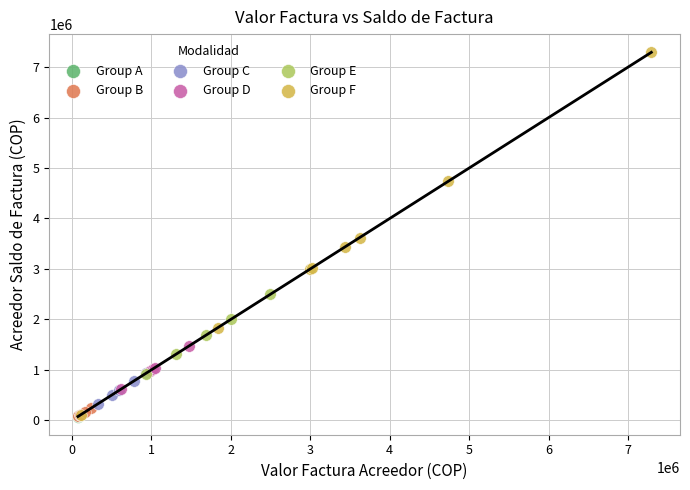

Which series reaches the maximum Y coordinate?

Group F